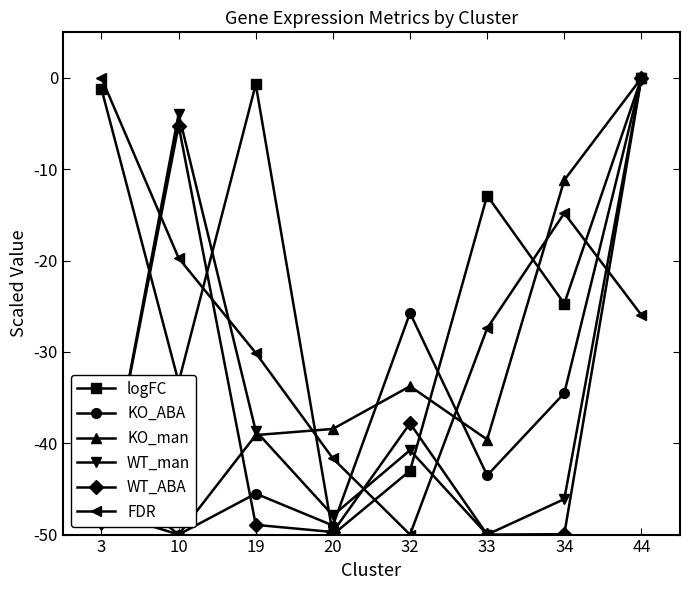

List the labels in order of KO_man value, smallest first.

10, 3, 33, 19, 20, 32, 34, 44